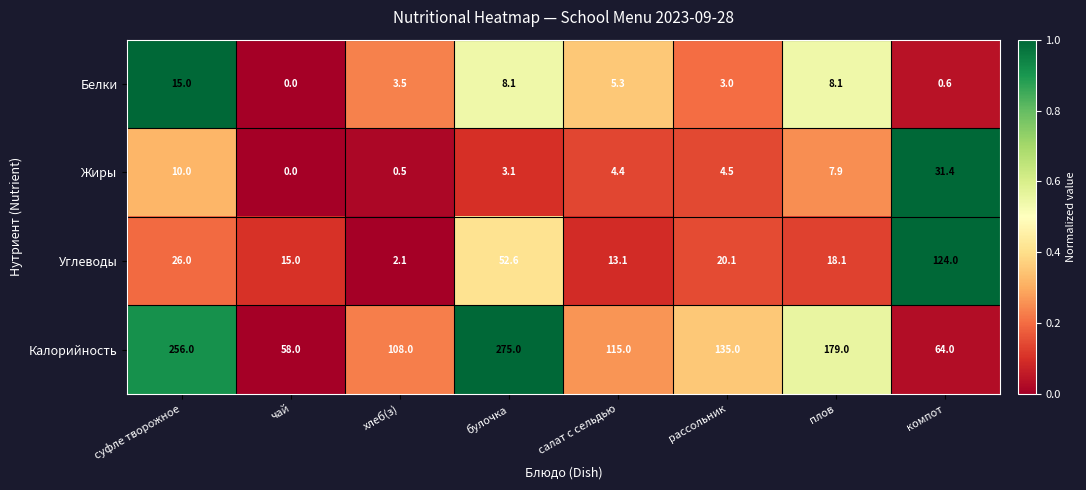

What is the sum of all Углеводы values?

271.0